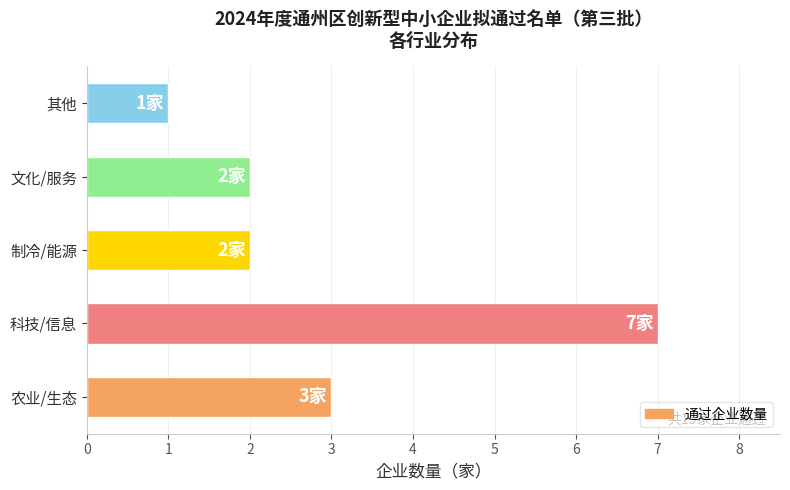

True or false: the data shows 2 at 科技/信息.

False